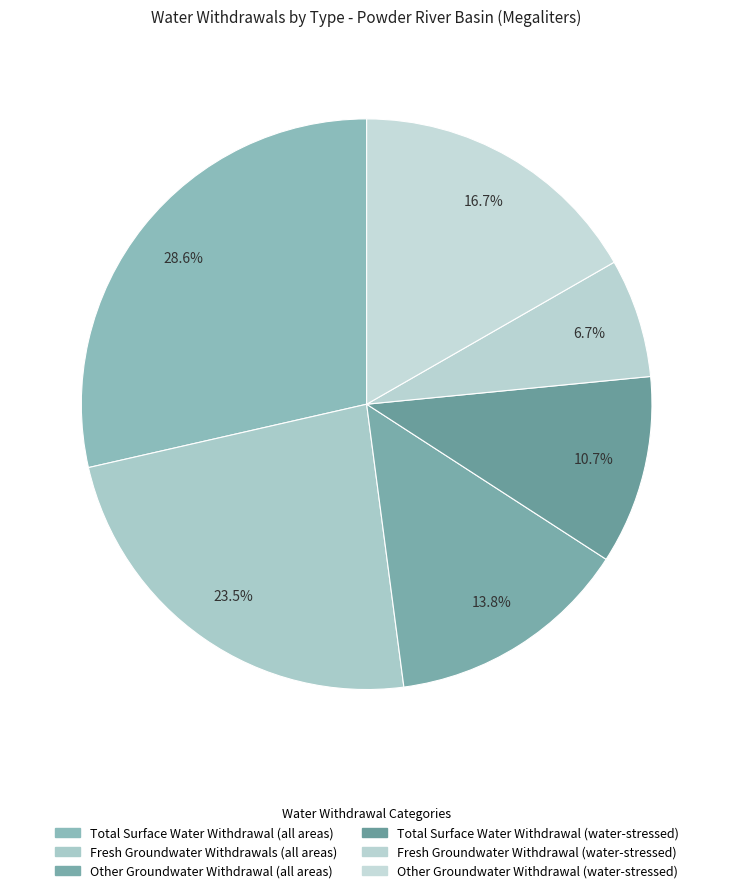

How many segments does this pie chart have?

6